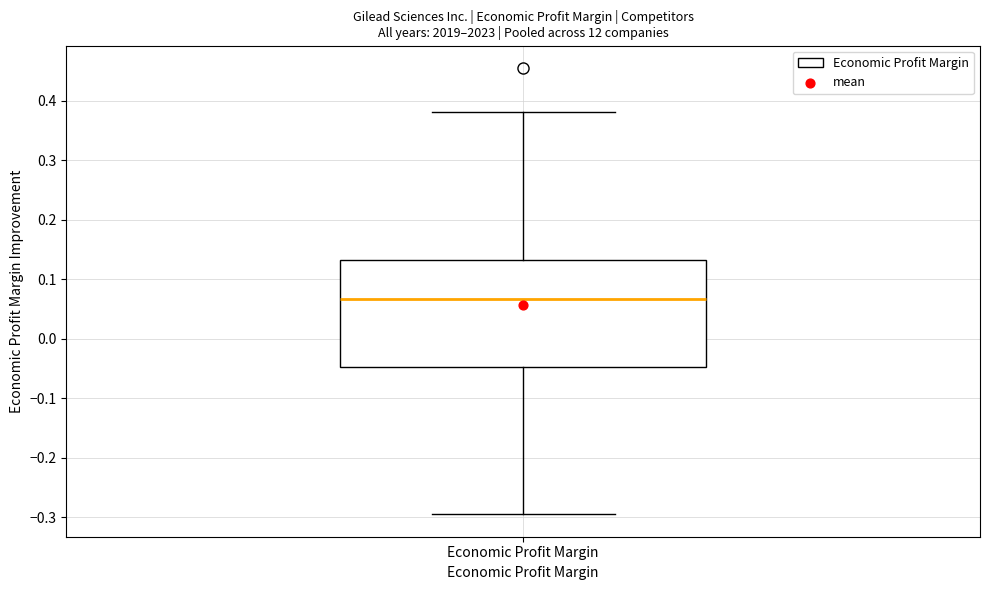

Read this box plot against the y-axis: the position of the median line, the range covered by the box, and the ends of both whiskers. The values are not printed on the chart, so give them approximately, as read against the axis.

median 0.07, box -0.05 to 0.13, whiskers -0.30 to 0.38